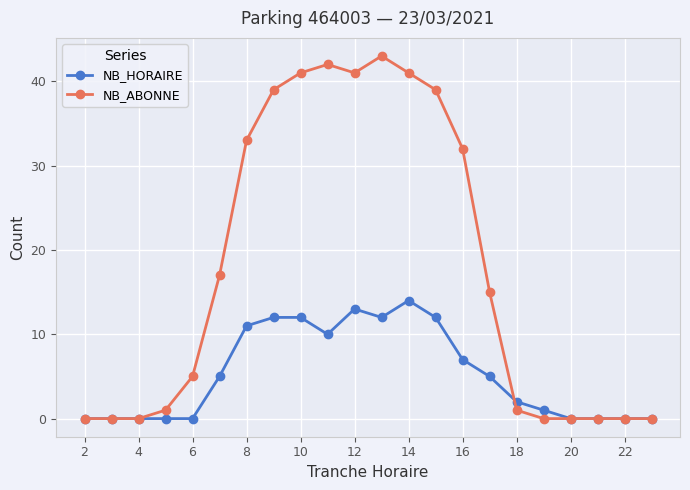

What is the average value of the NB_HORAIRE series?

5